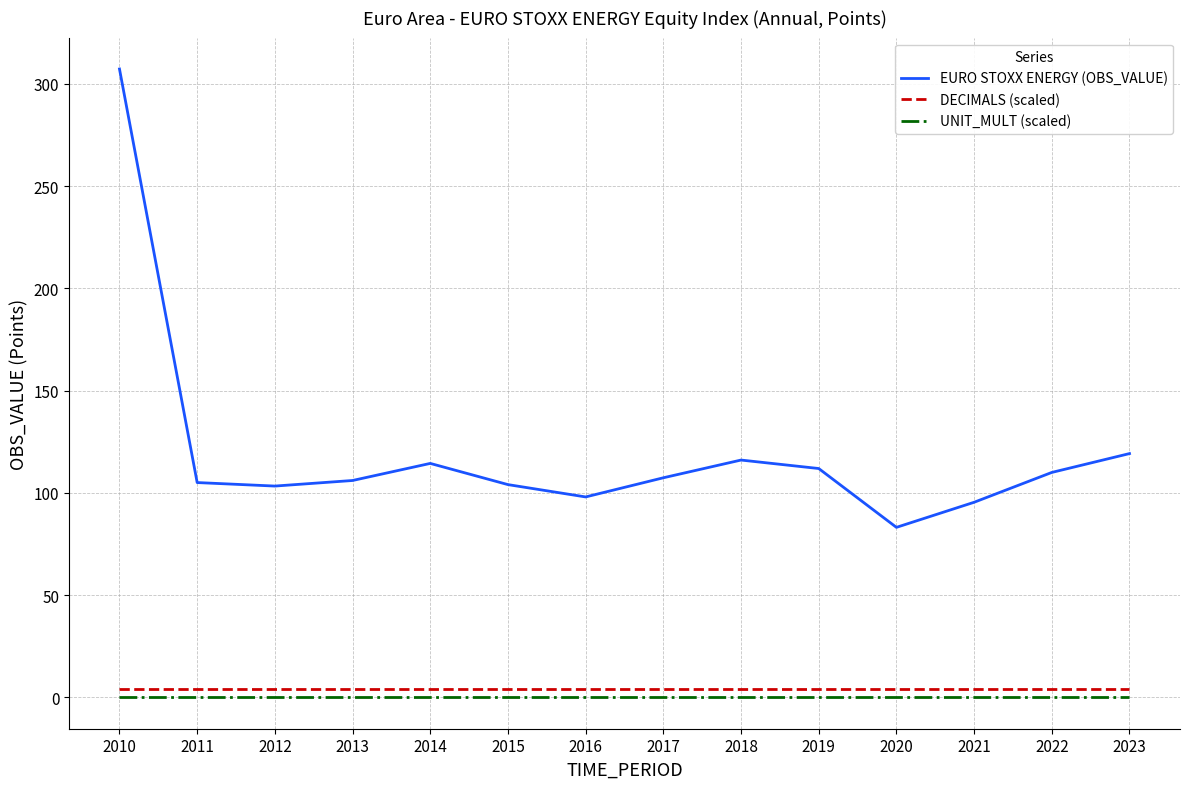

The value of UNIT_MULT (scaled) at 2021 is 0.0. True or false?

True